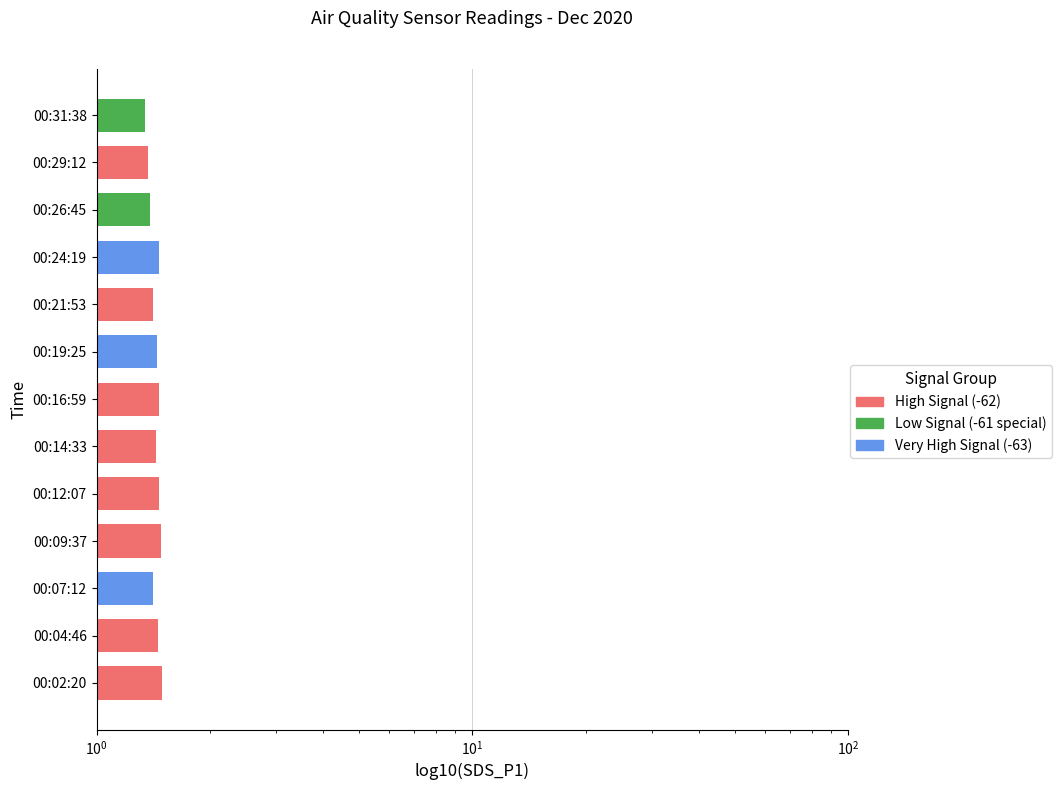

What is the sum of the values at 00:31:38 and 00:02:20?

2.8